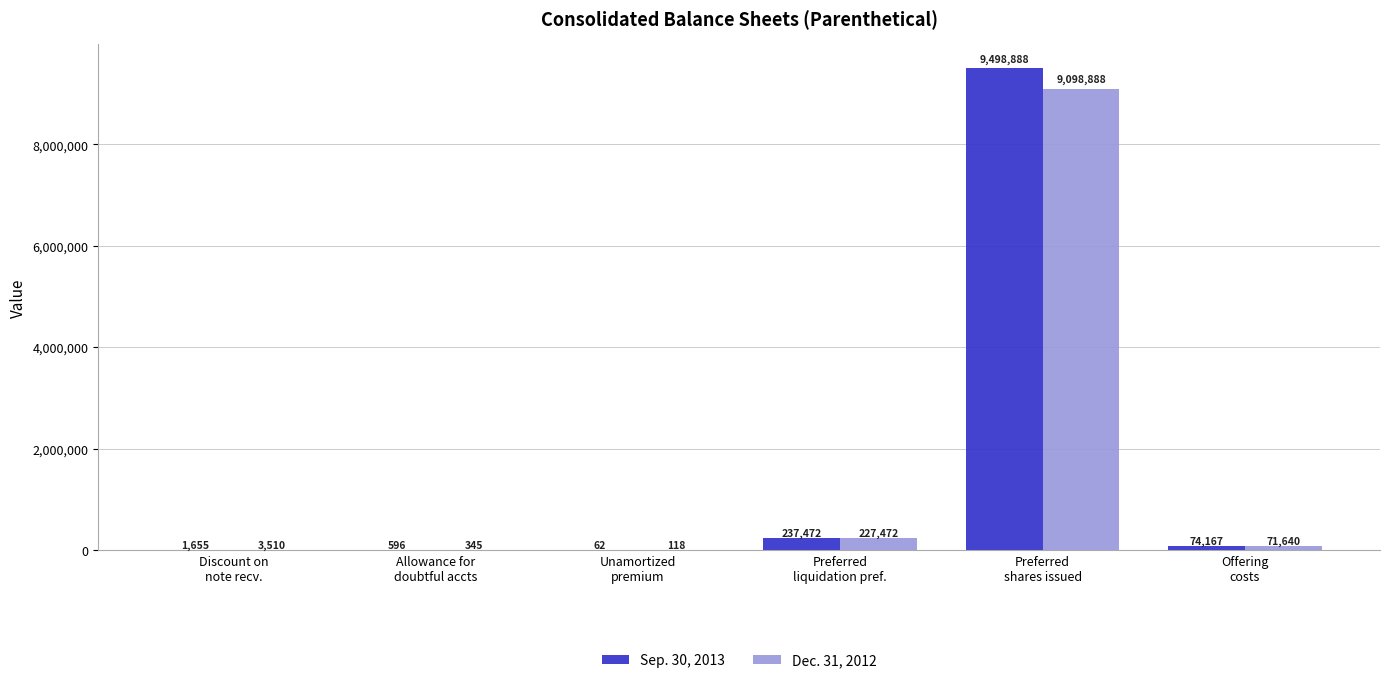

Reading left to right, what are all the values shown in this chart?

Sep. 30, 2013: Discount on
note recv.=1655	Allowance for
doubtful accts=596	Unamortized
premium=62	Preferred
liquidation pref.=237472	Preferred
shares issued=9498888	Offering
costs=74167
Dec. 31, 2012: Discount on
note recv.=3510	Allowance for
doubtful accts=345	Unamortized
premium=118	Preferred
liquidation pref.=227472	Preferred
shares issued=9098888	Offering
costs=71640